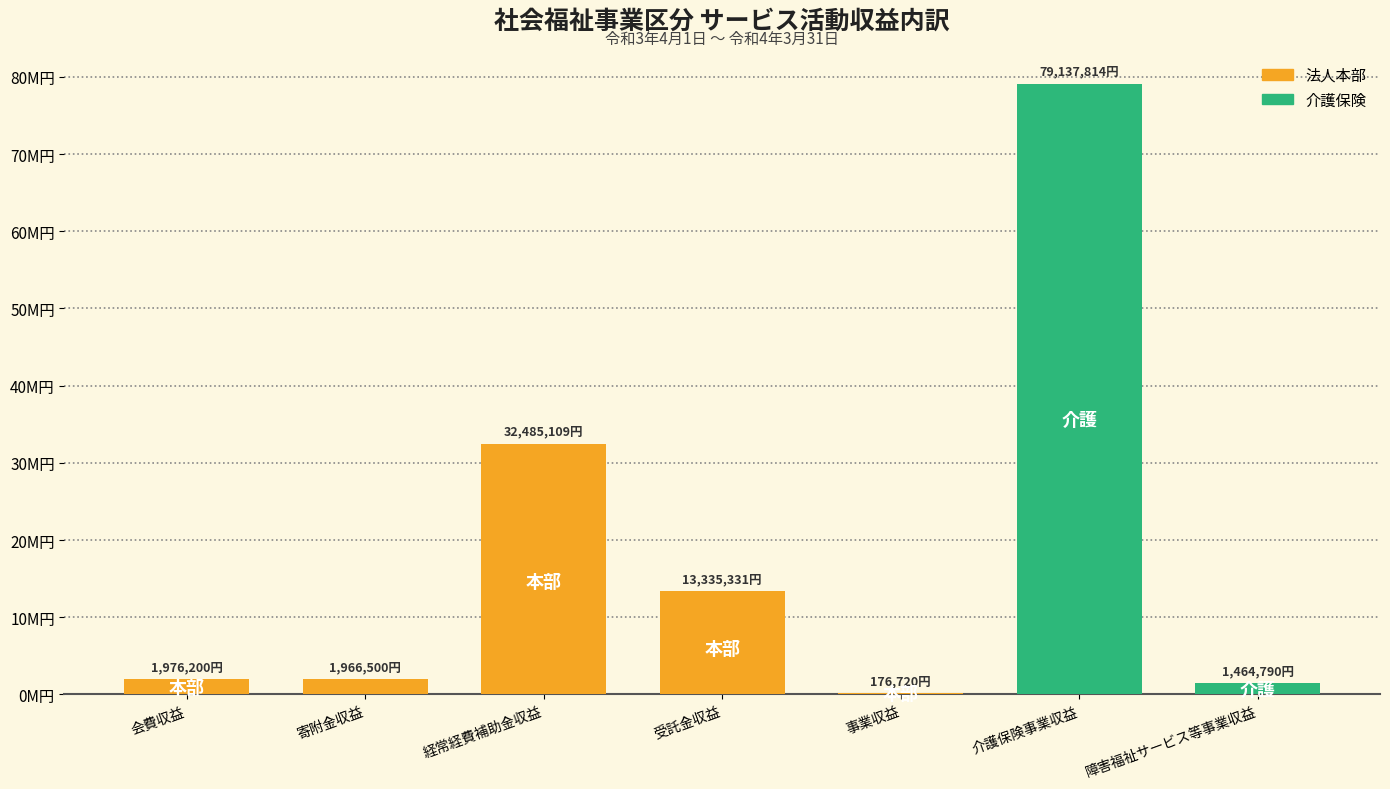

True or false: the data shows 2922848 at 会費収益.

False